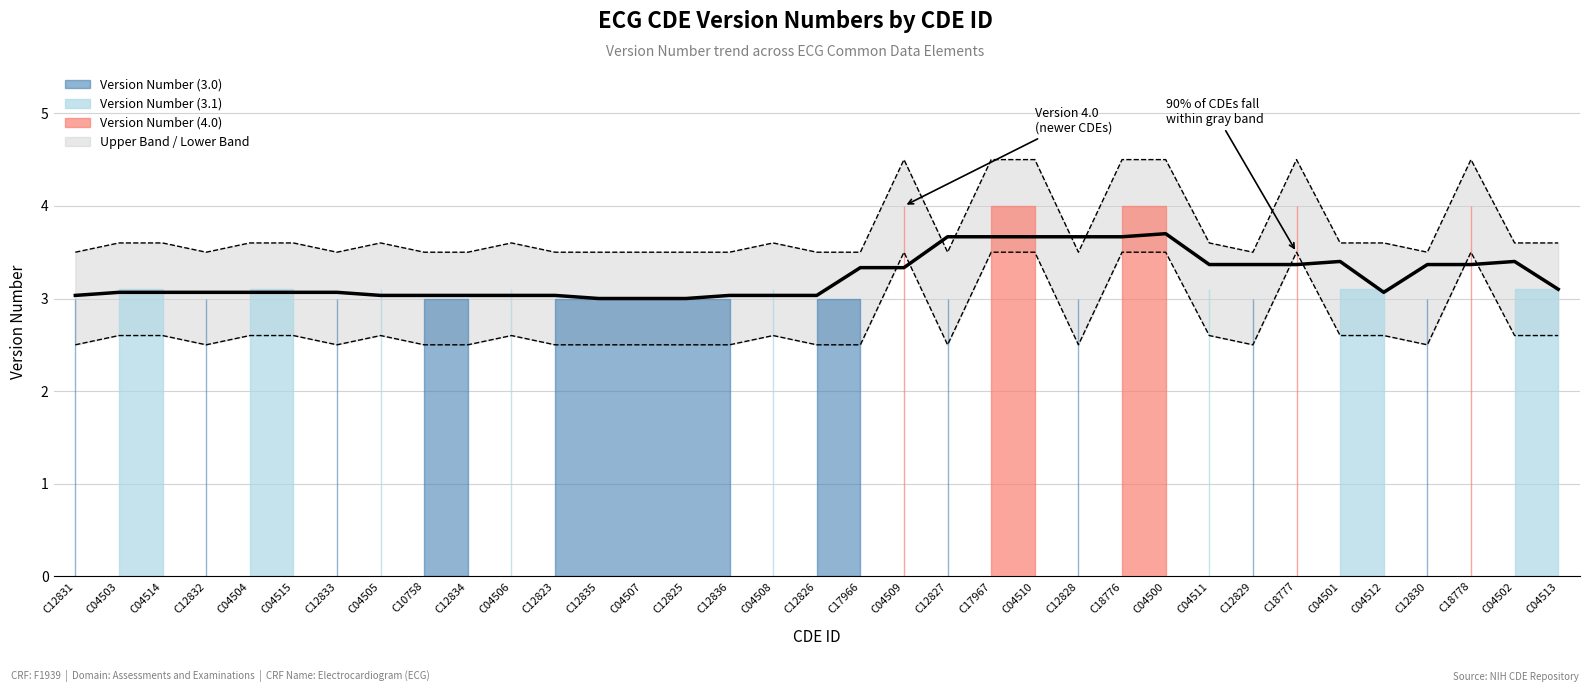

What value does the Upper Band series have at C18778?

3.5